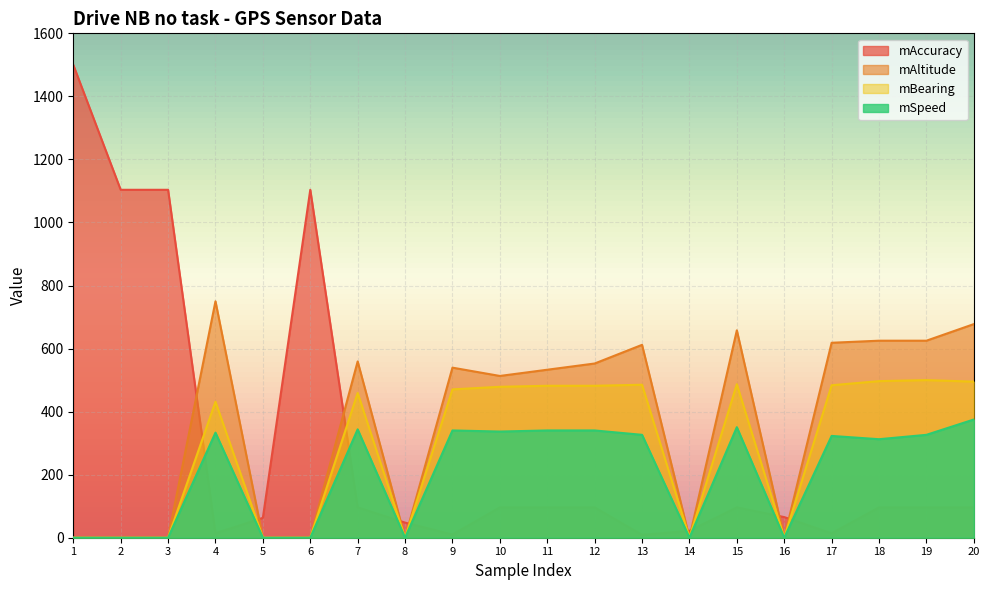

How many distinct data groups are displayed?

4